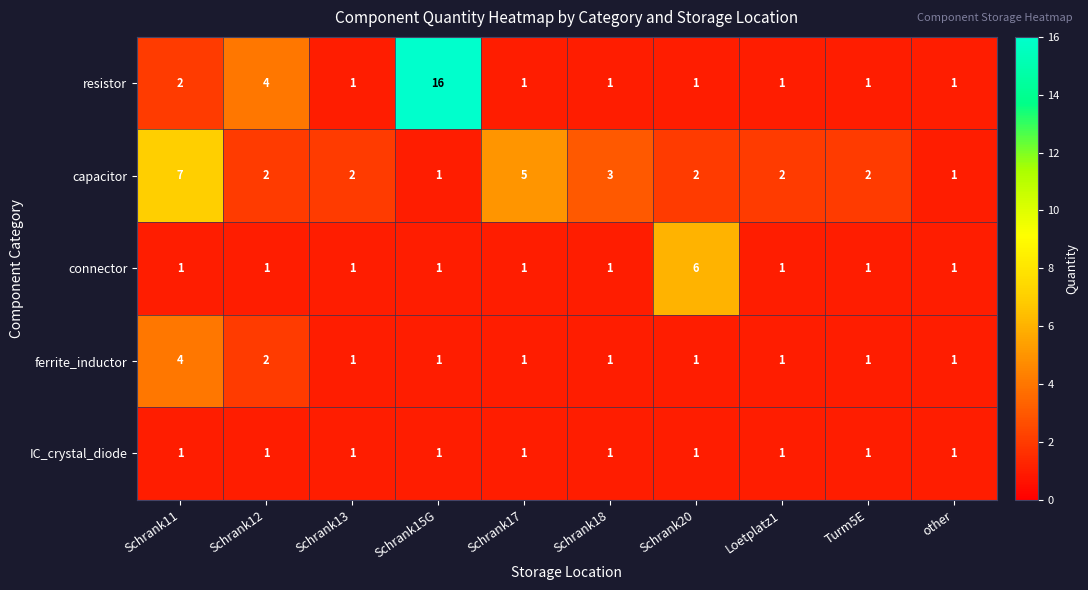

What is the difference between the maximum and second lowest values in the resistor series?

15